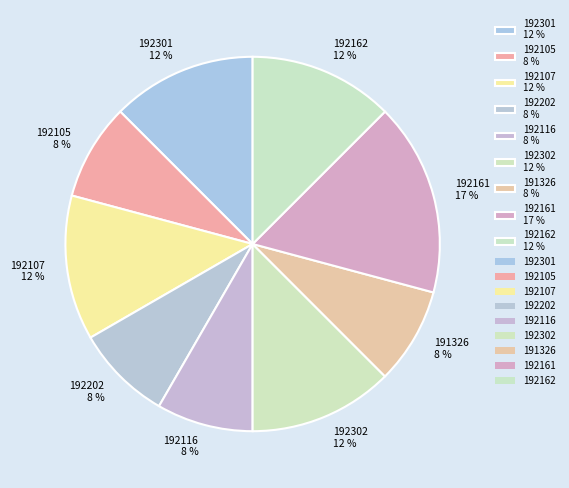

To the nearest percent, what percentage of the pie is 192105 8 %?

8%